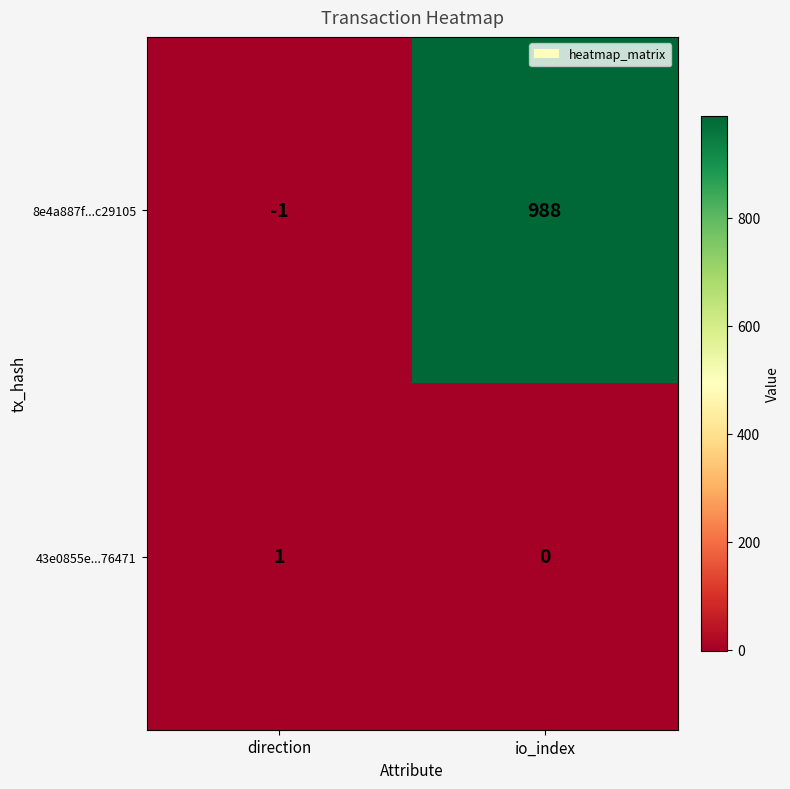

At which label is 8e4a887f...c29105 closest to 493?

direction